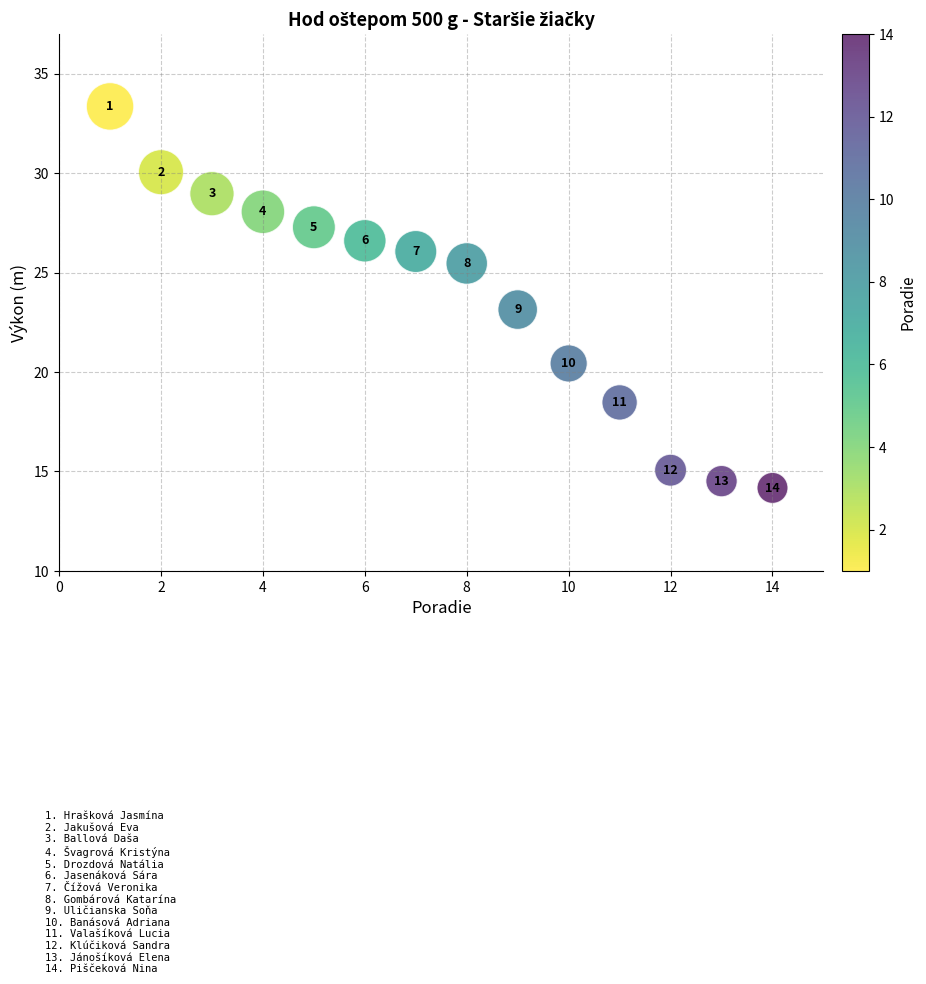

What Y value in the scatter plot is closest to 23?

23.1